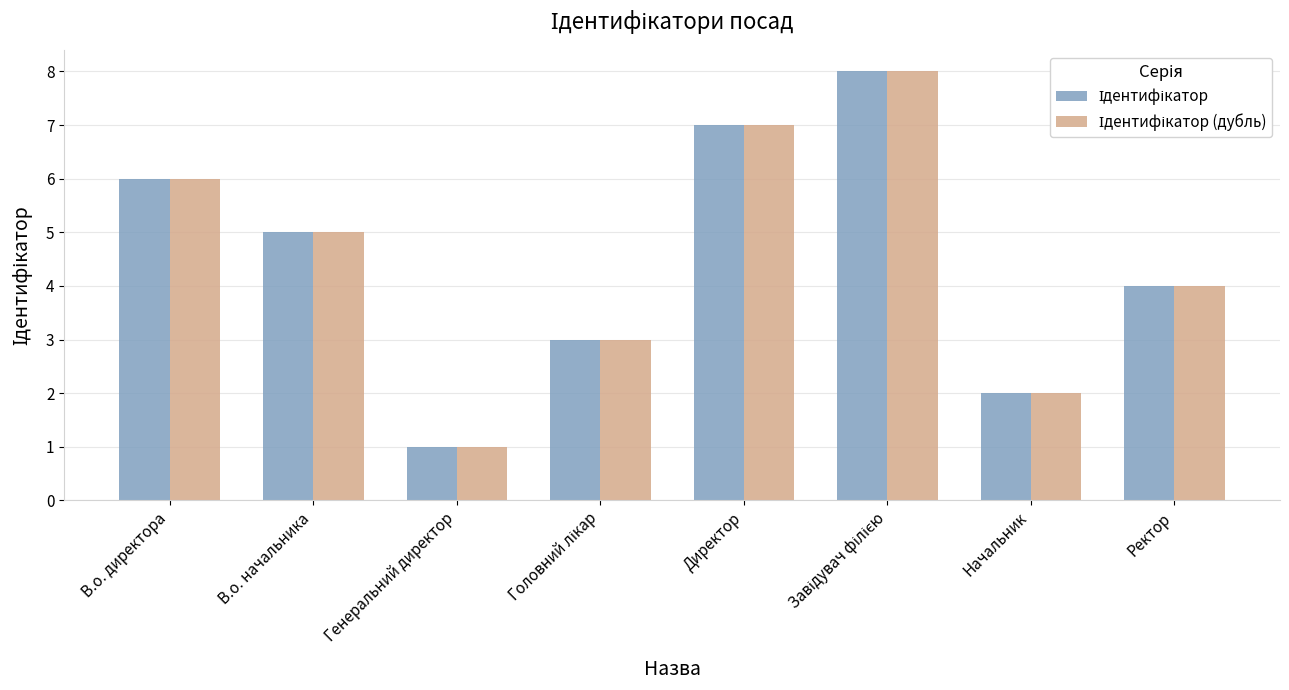

What is the total value across all series at Директор?

14